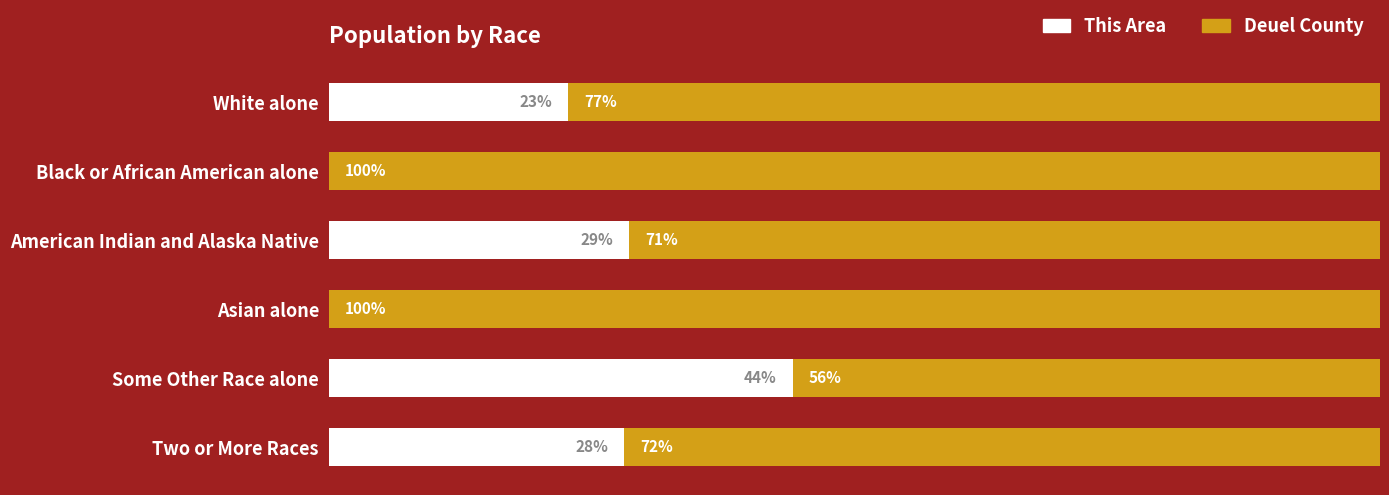

At which label is This Area closest to 22?

White alone